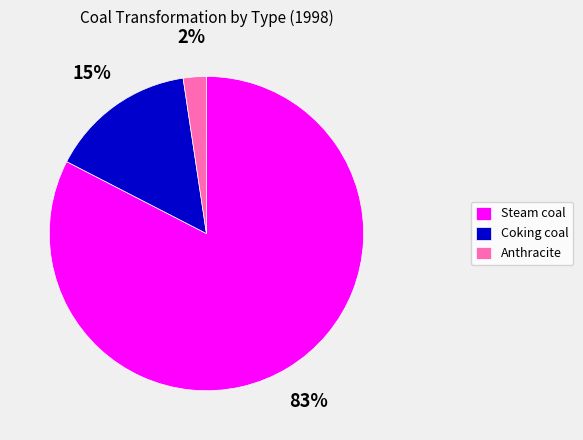

Combined, do Anthracite and Coking coal account for over 50%?

No